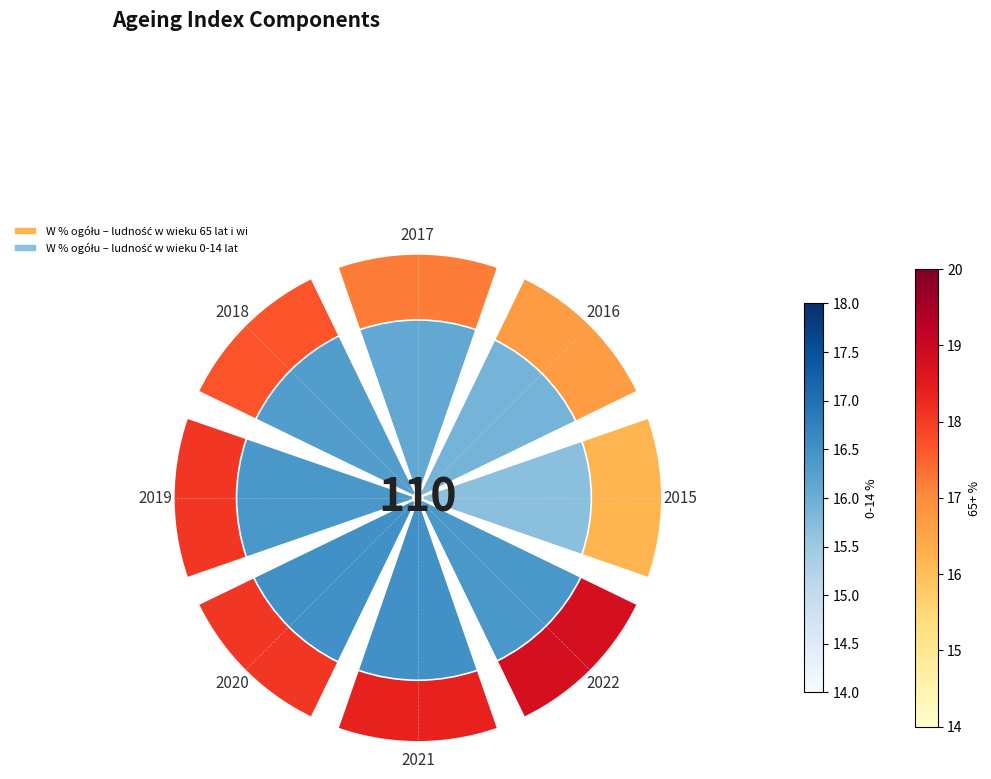

How many segments does this pie chart have?

8